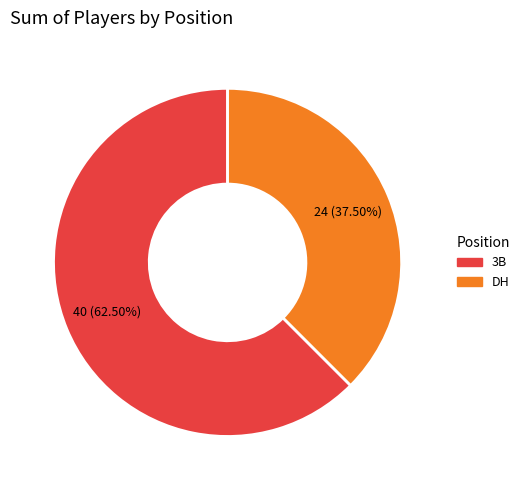

To the nearest percent, what is the difference between the 3B and DH slice percentages?

25%